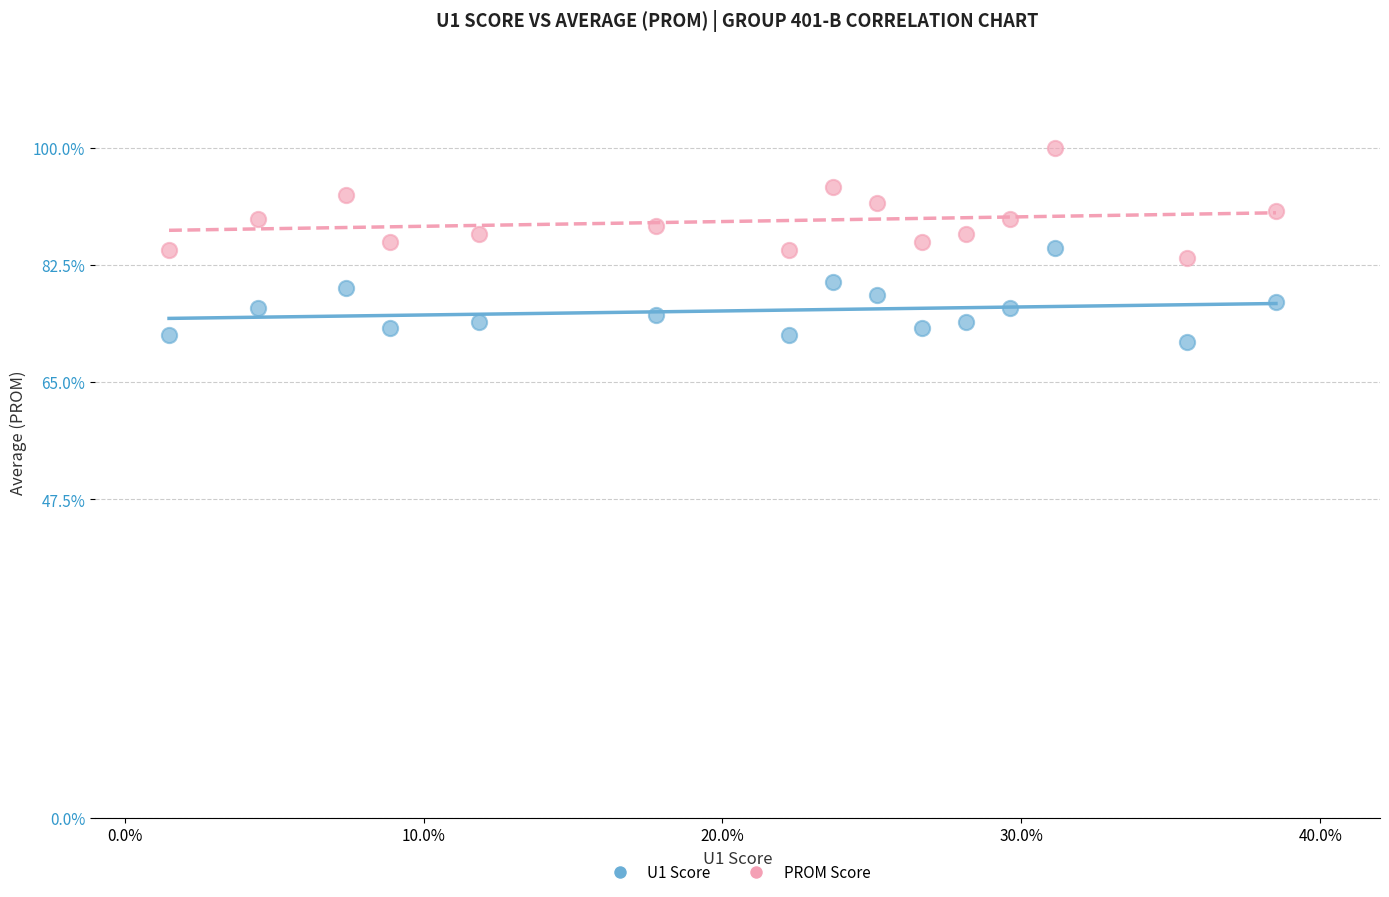

Across all data points, what is the range of Y values (max minus min)?

29.0